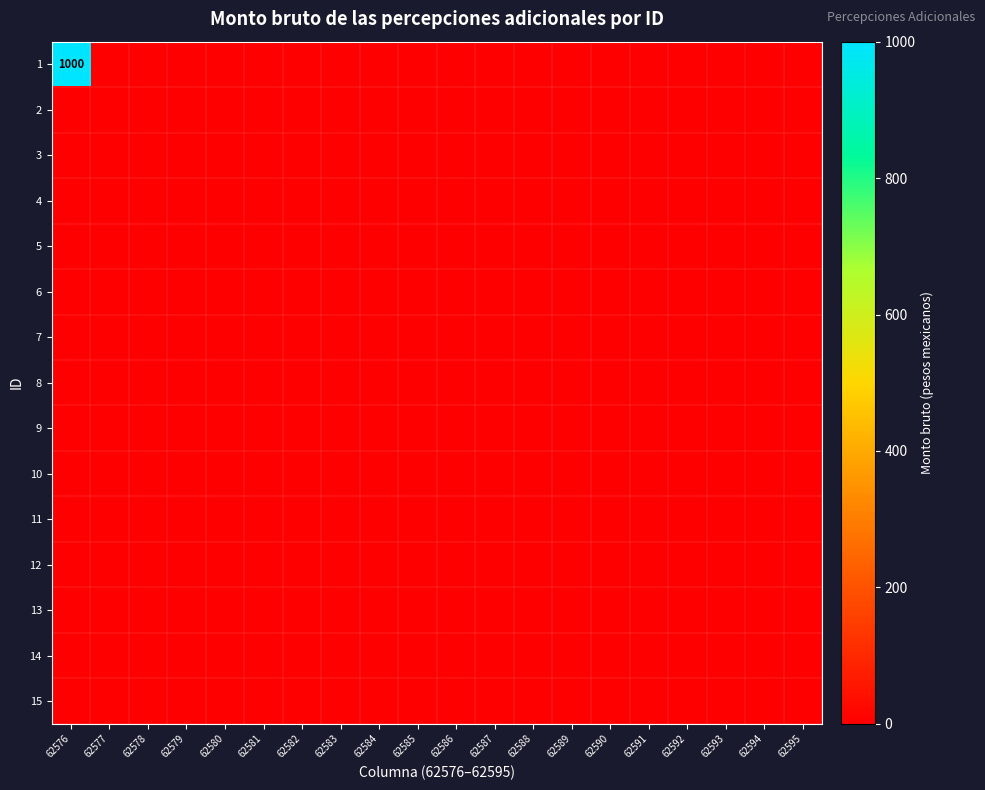

At which label does 9 reach its peak?

62576